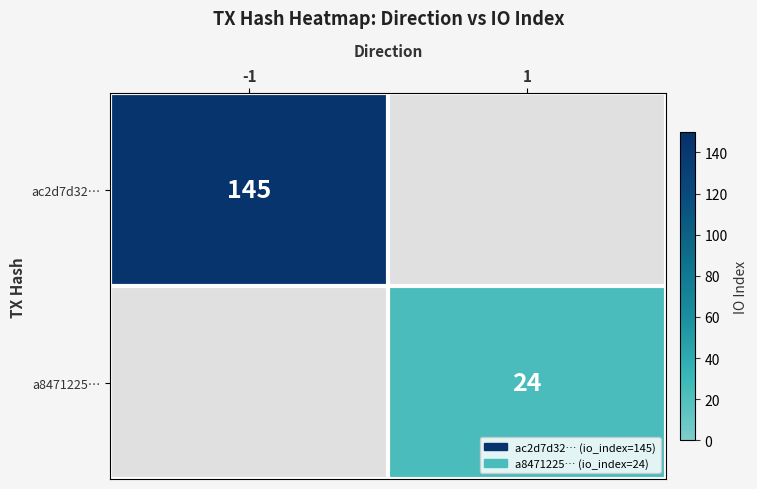

Is it true that a8471225… equals 8 at 1?

False